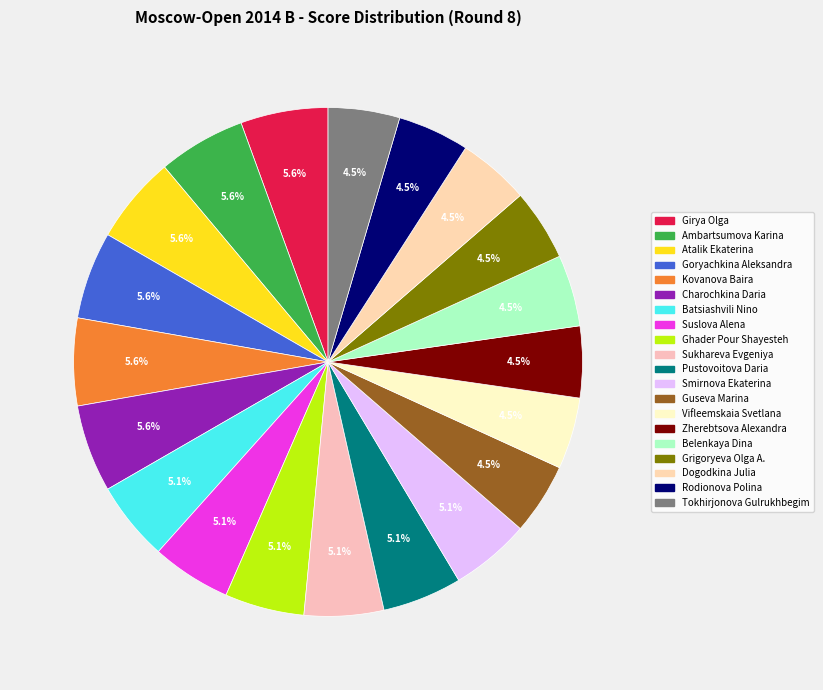

To the nearest percent, what portion does Batsiashvili Nino represent?

5%